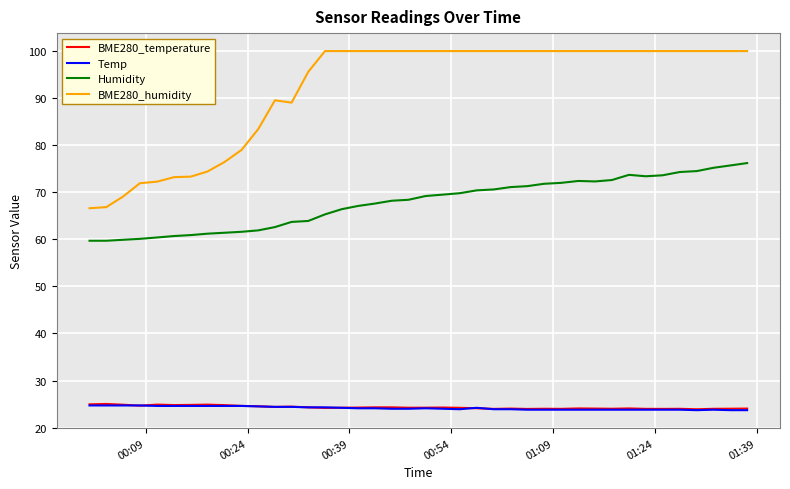

Is this an area chart (filled region under the line)?

No